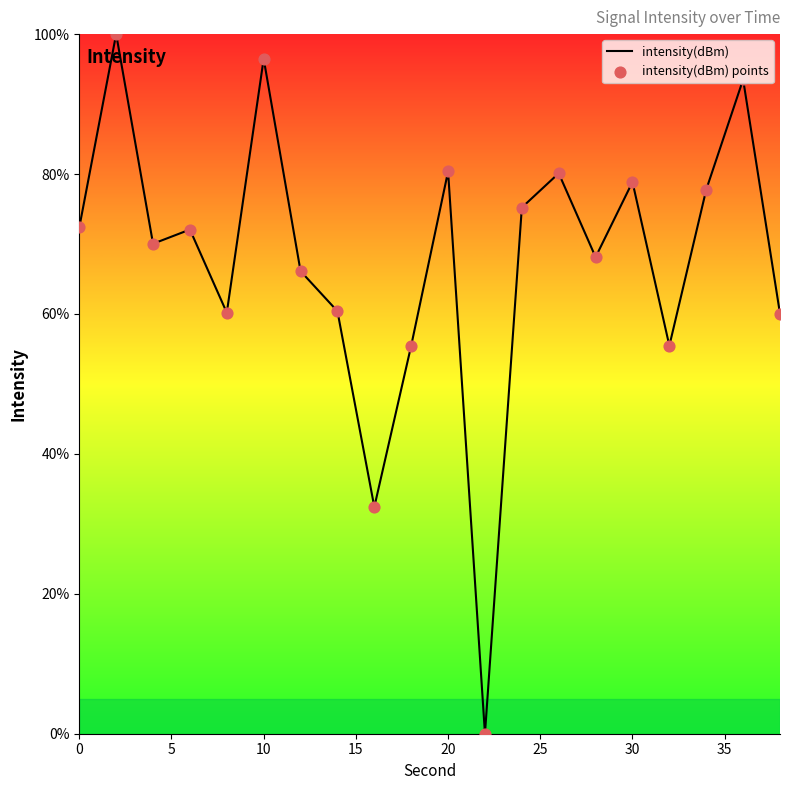

What is the greatest value displayed?

100.0